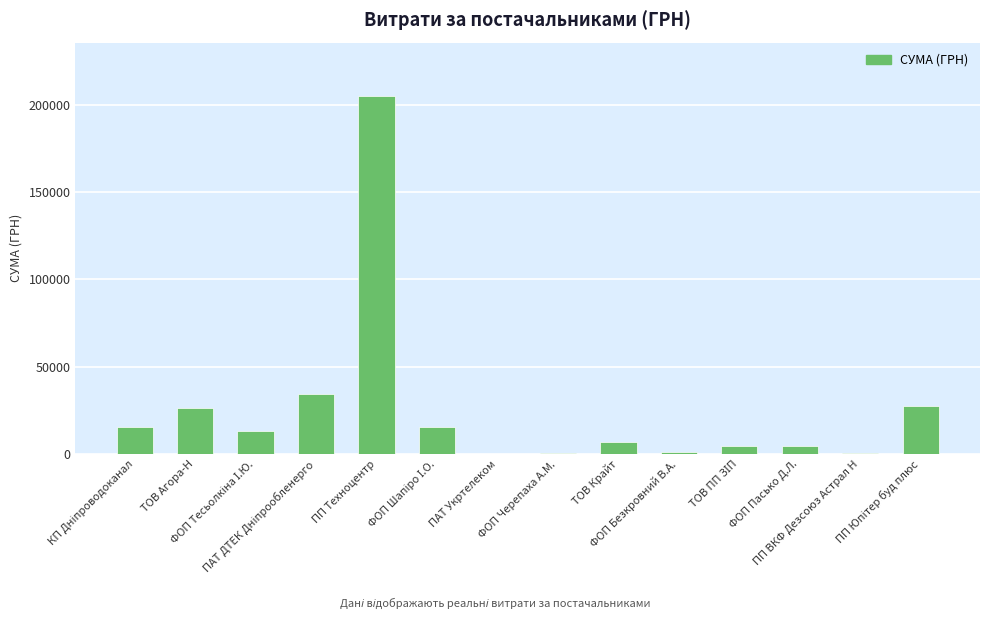

What is the sum of all values?

354762.1